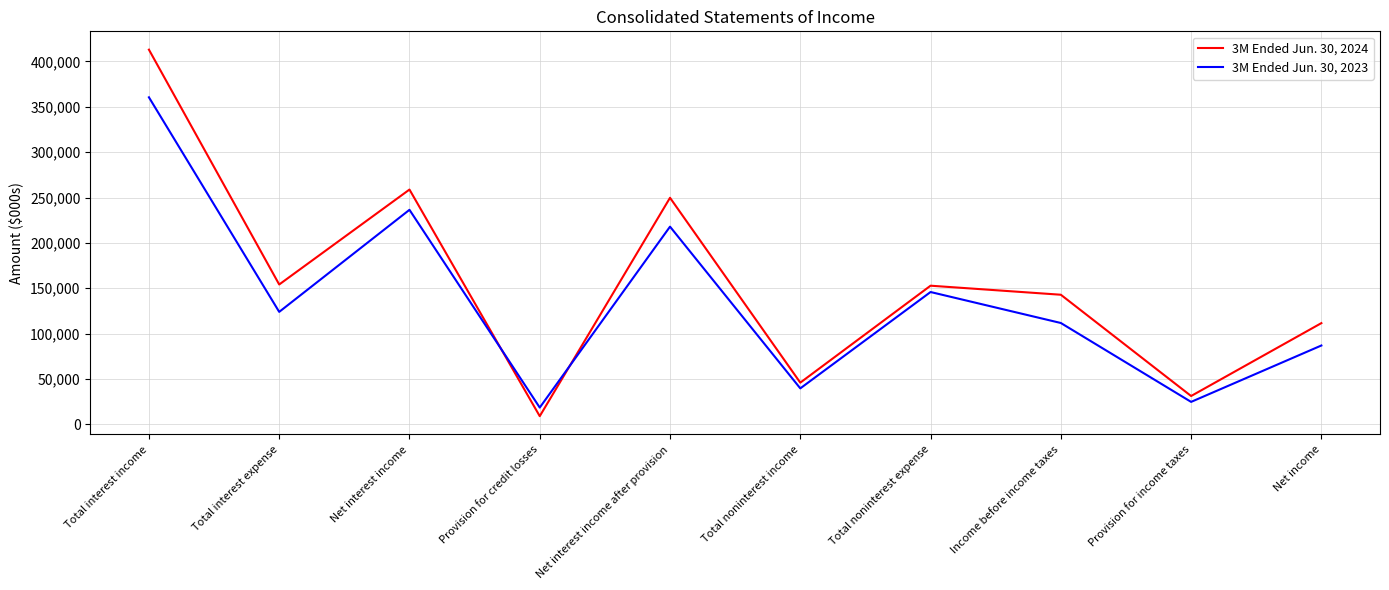

True or false: 3M Ended Jun. 30, 2024 has a value of 79545 at Total noninterest expense.

False